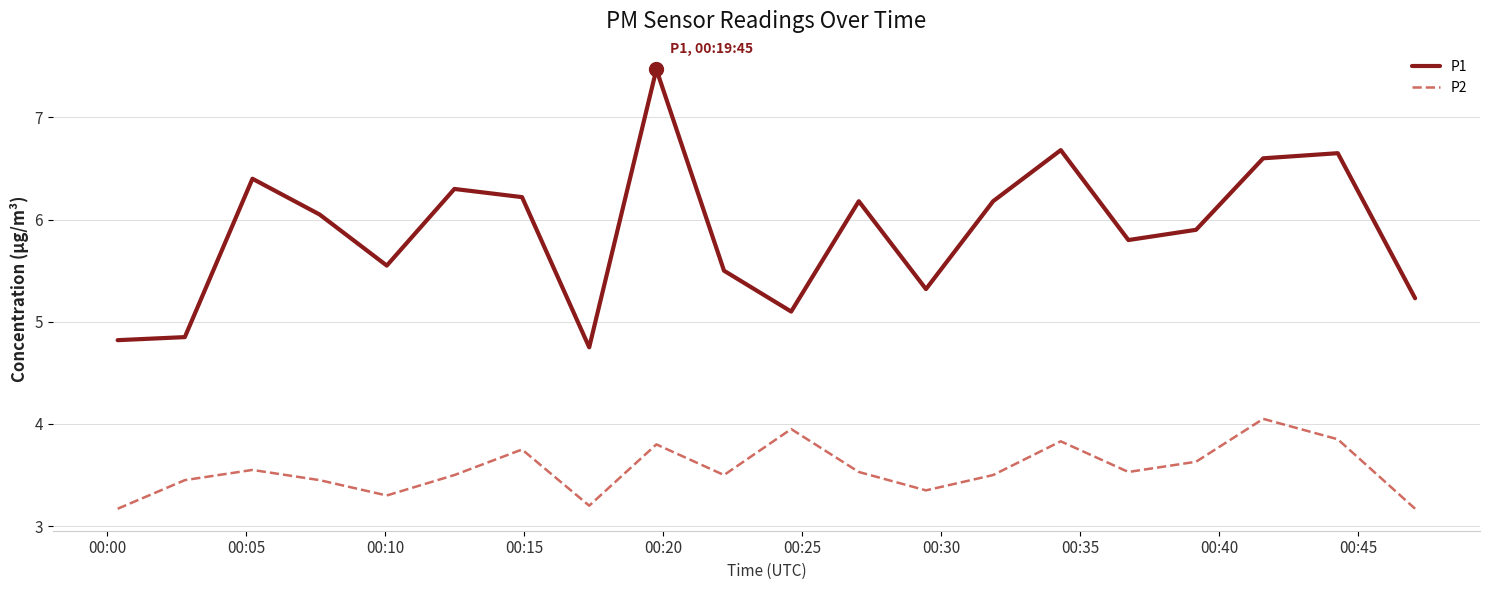

Which series has the widest spread of values?

P1